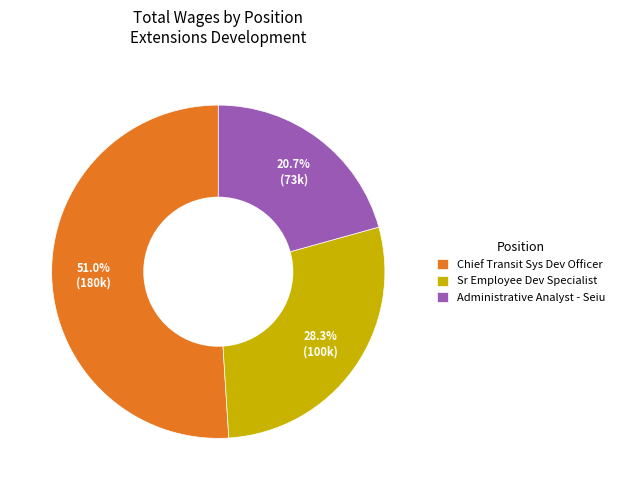

Is it true that Sr Employee Dev Specialist is 14% of the pie?

False